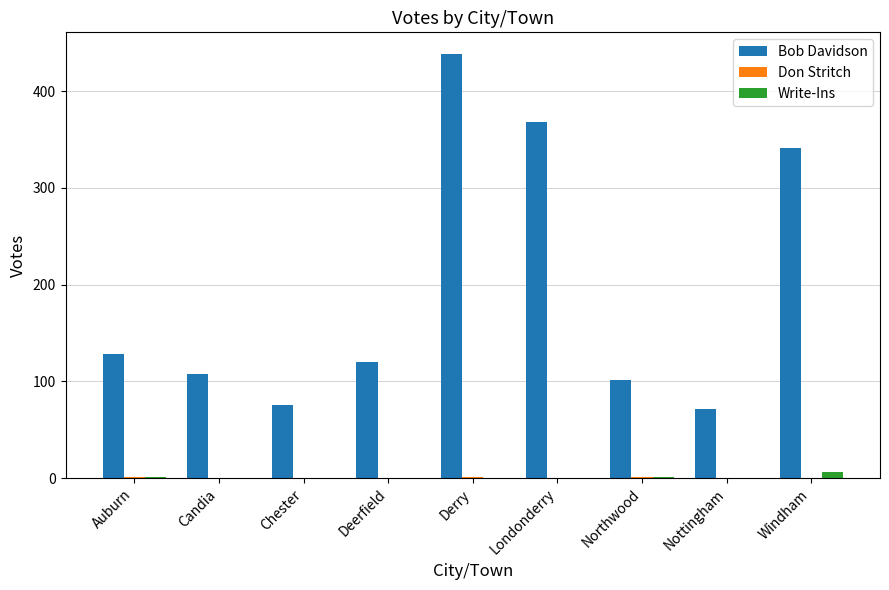

At which category is the sum across all series the highest?

Derry